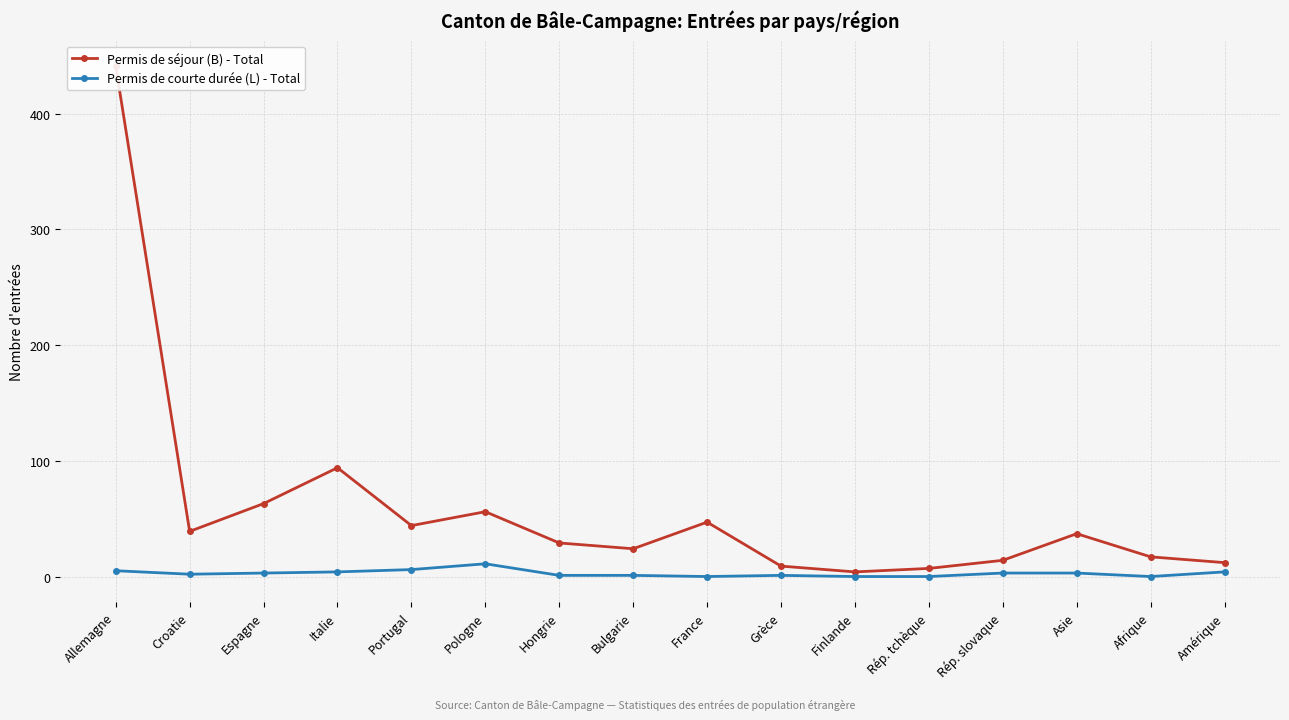

What is the label of the 9th point from the right?

Bulgarie